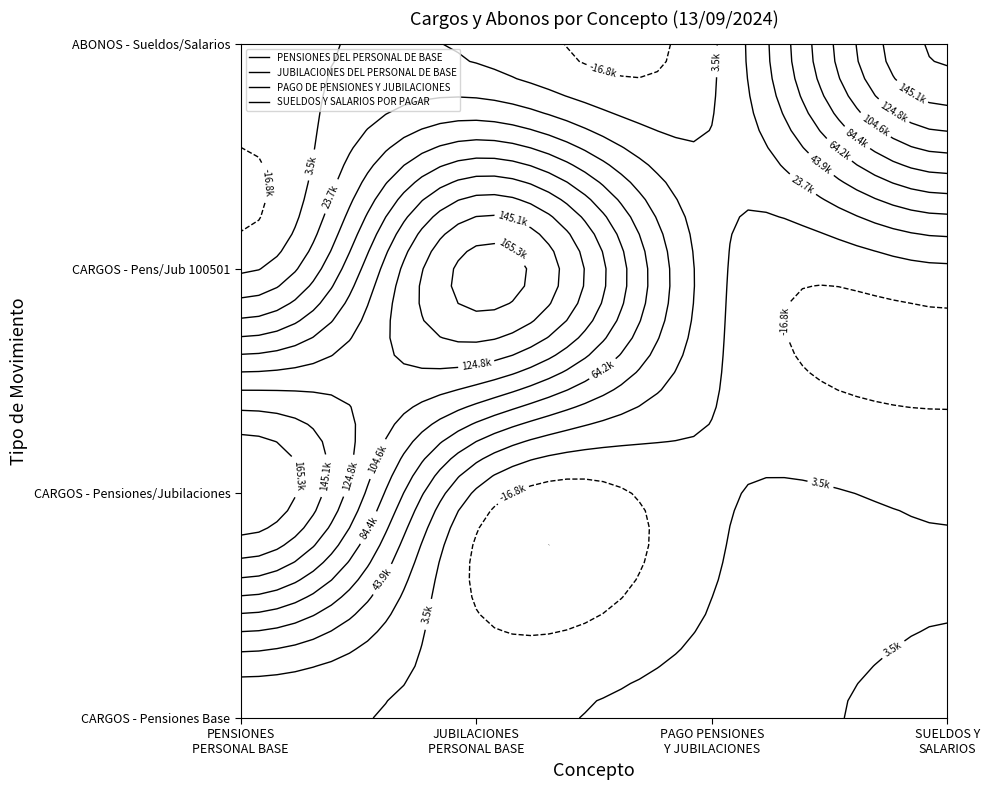

At how many categories does at least one series exceed 175218?

1